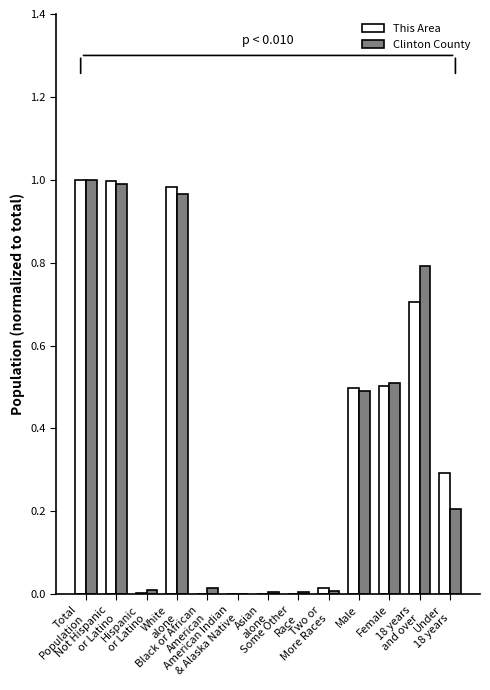

What is the sum of all Clinton County values?

5.0